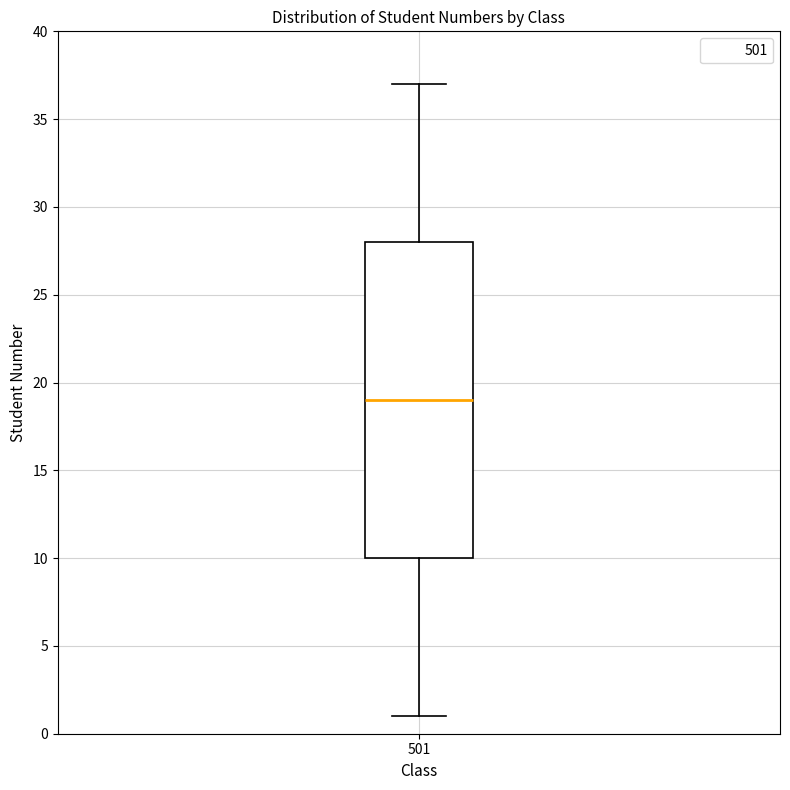

Read this box plot against the y-axis: the position of the median line, the range covered by the box, and the ends of both whiskers. The values are not printed on the chart, so give them approximately, as read against the axis.

median 19, box 10 to 28, whiskers 1 to 37